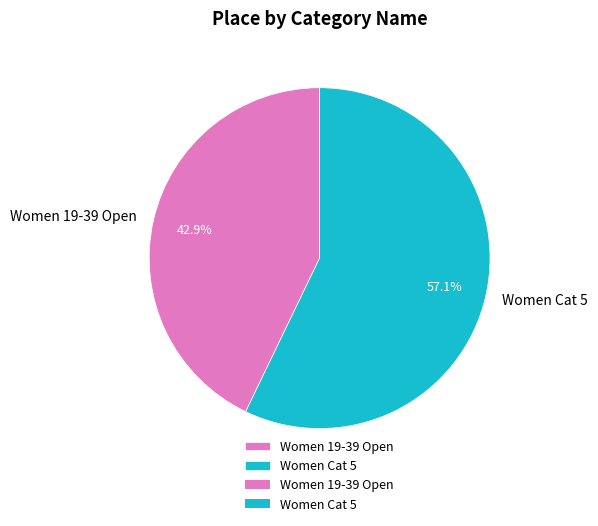

Between Women Cat 5 and Women 19-39 Open, which is larger?

Women Cat 5